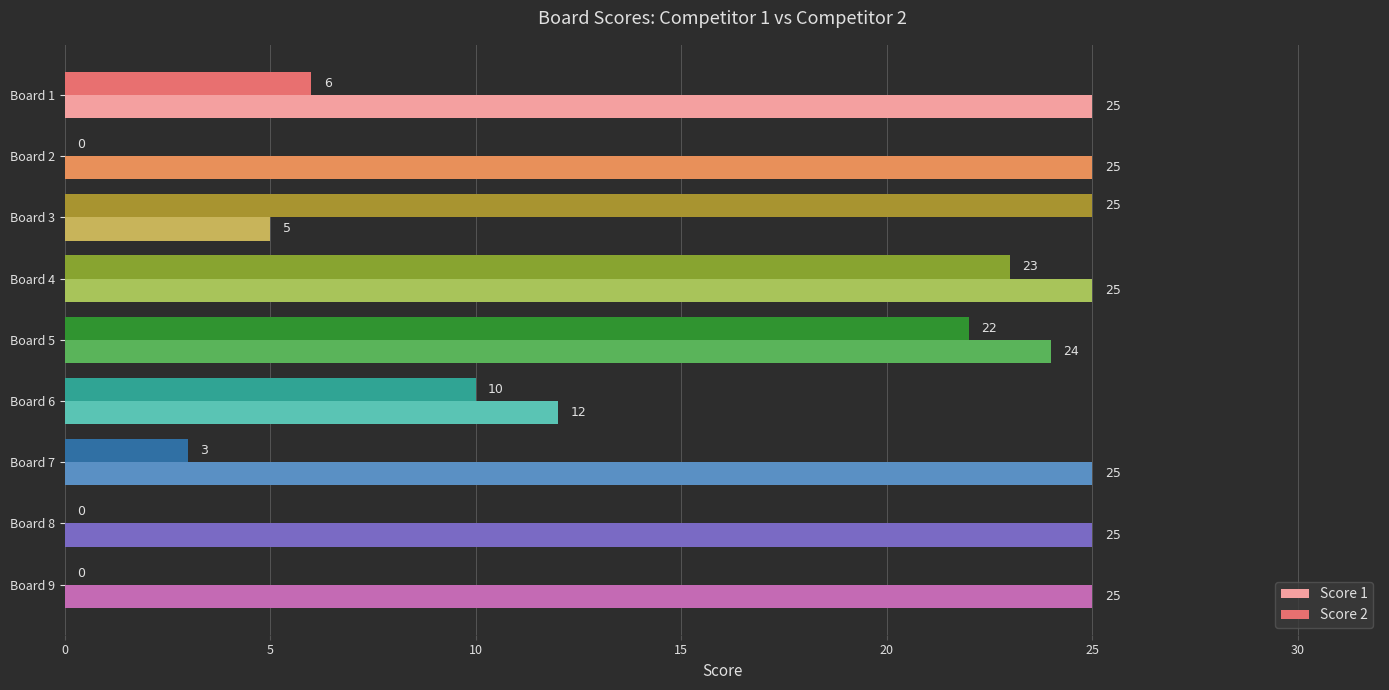

The Score 1 series shows 33 at Board 2. True or false?

False